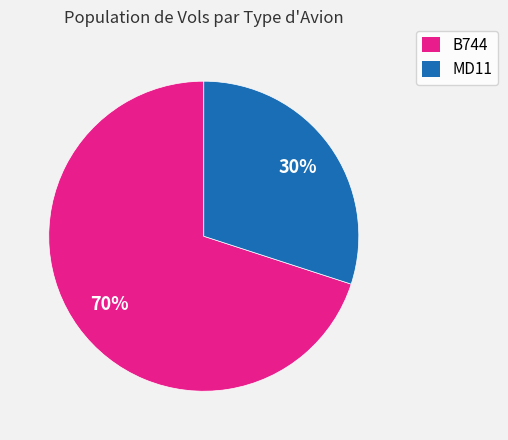

To the nearest percent, what is the average slice percentage?

50%